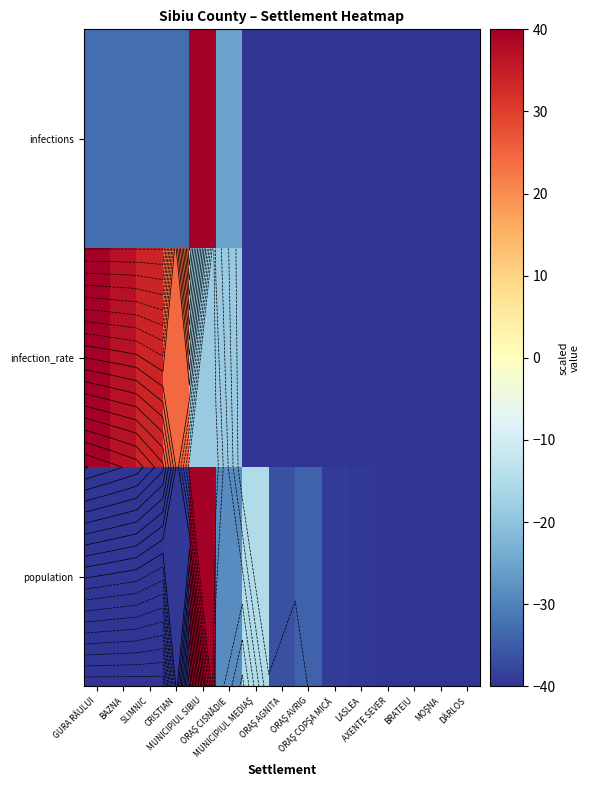

What is the difference between the maximum and minimum values in the population series?

80.0